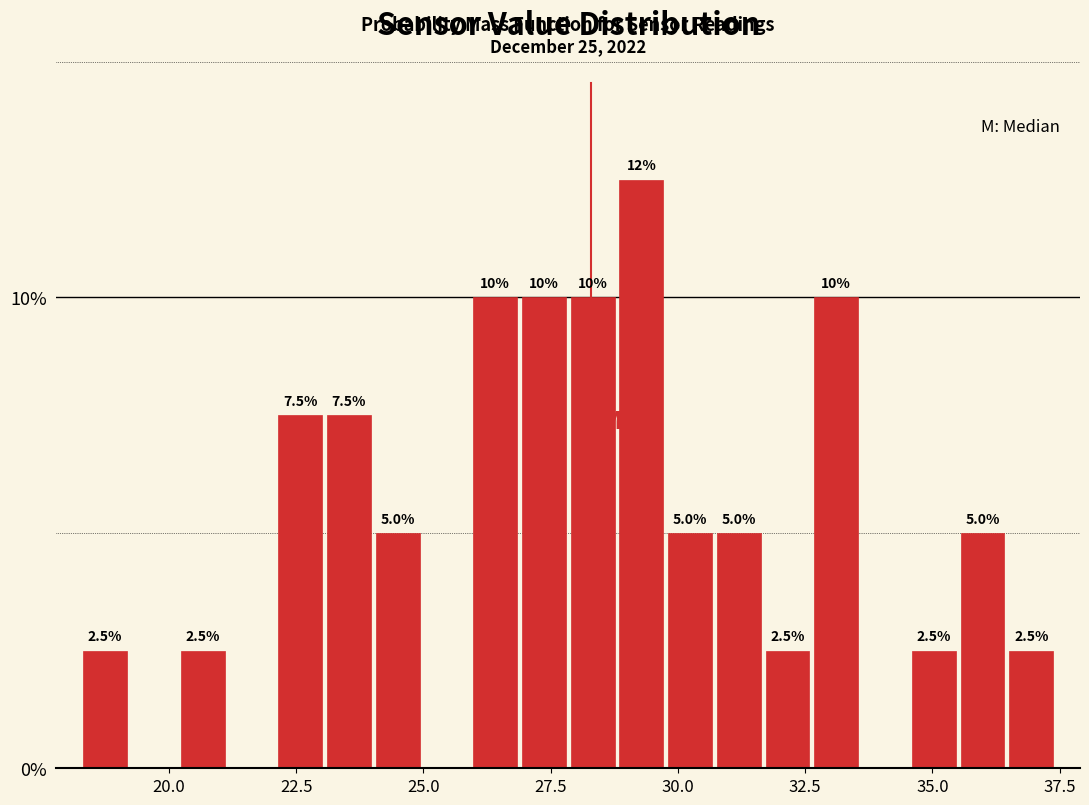

Around what value on the x-axis is the tallest bar? Give the approximate position of its centre, as read against the axis.

29.5